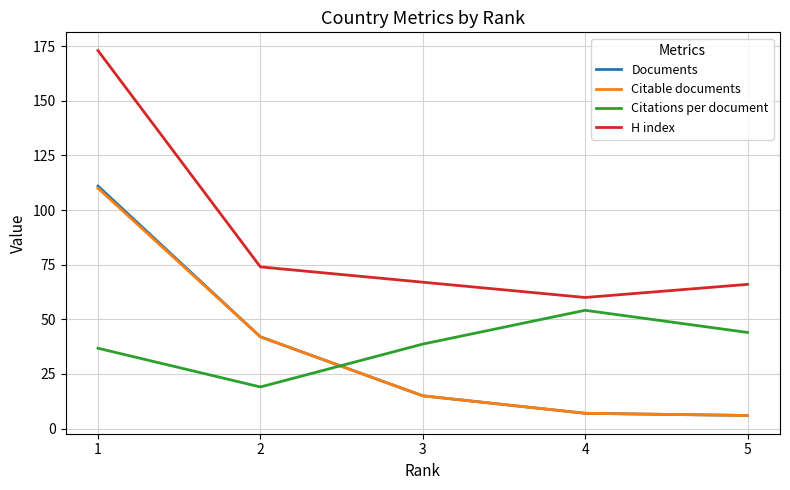

True or false: Citable documents has more than 2 points higher than both neighbors.

False